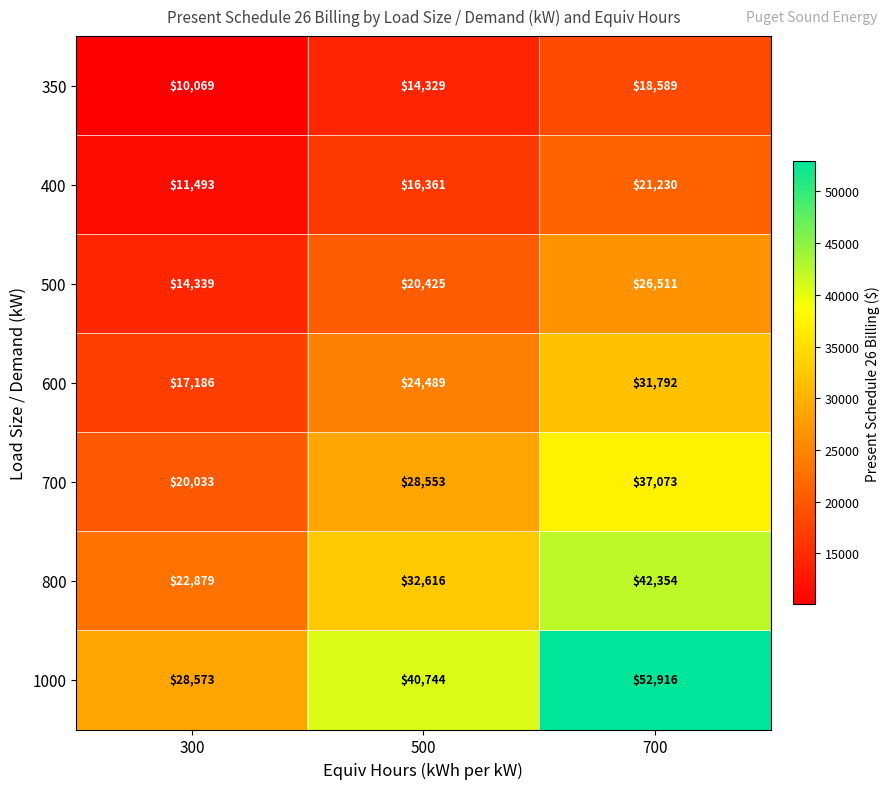

What is the minimum value shown in the chart?

10069